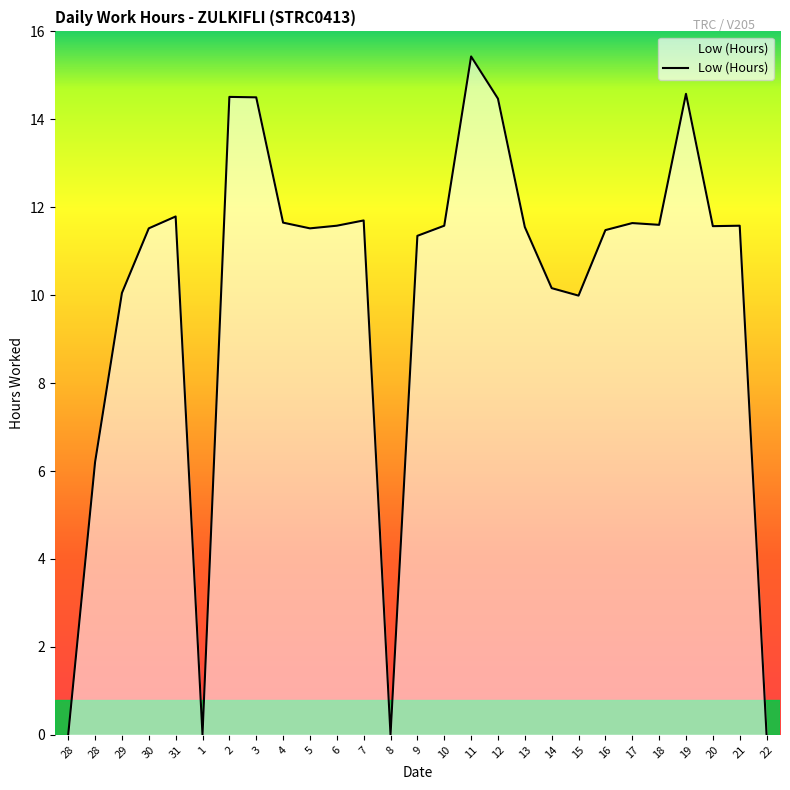

How many lines are shown in the chart?

1